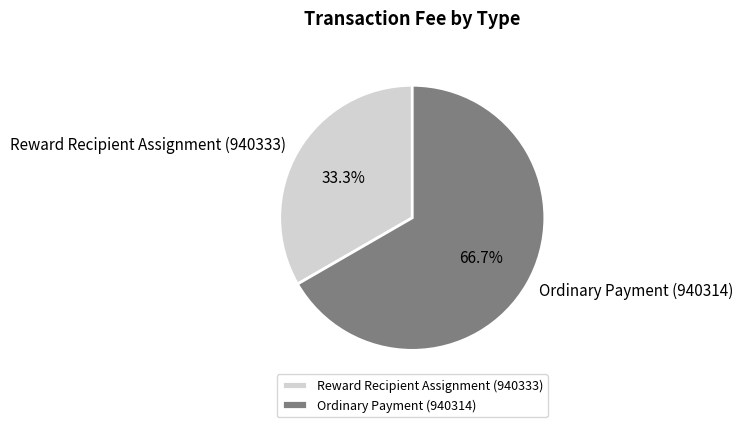

To the nearest percent, what percentage of the pie is Reward Recipient Assignment (940333)?

33%